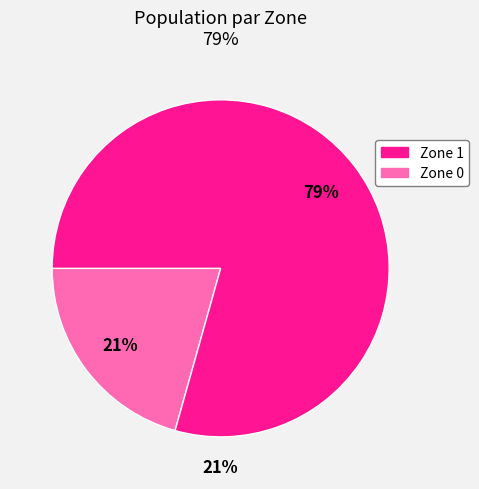

To the nearest percent, what portion does Zone 1 represent?

79%